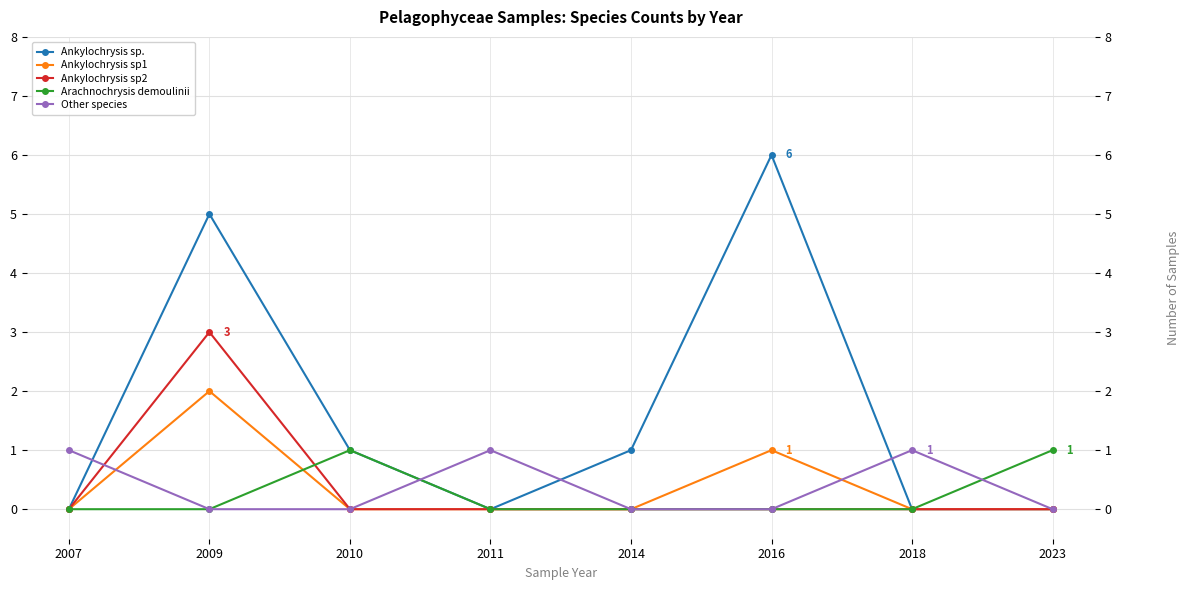

Between 2009 and 2011, which series saw the biggest shift?

Ankylochrysis sp.